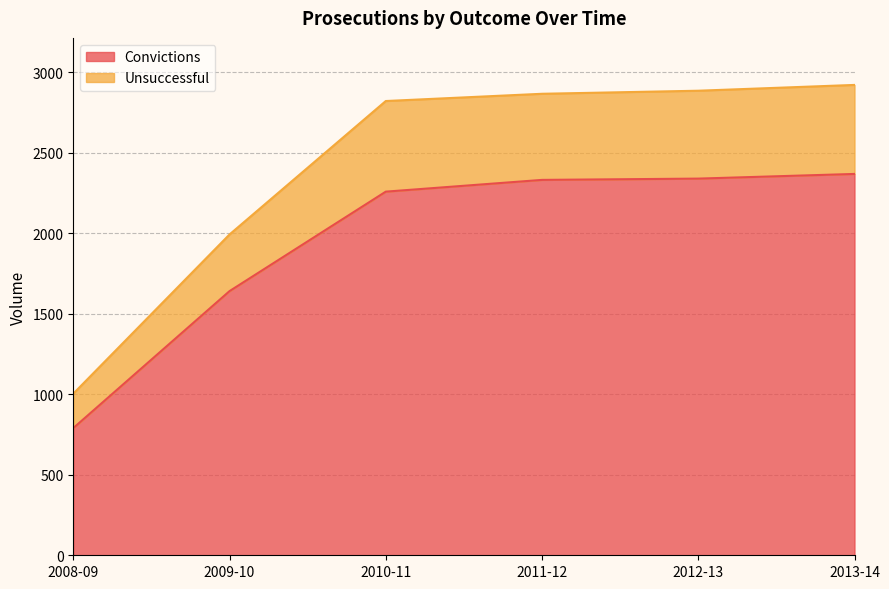

True or false: Convictions has a value of 997 at 2009-10.

False